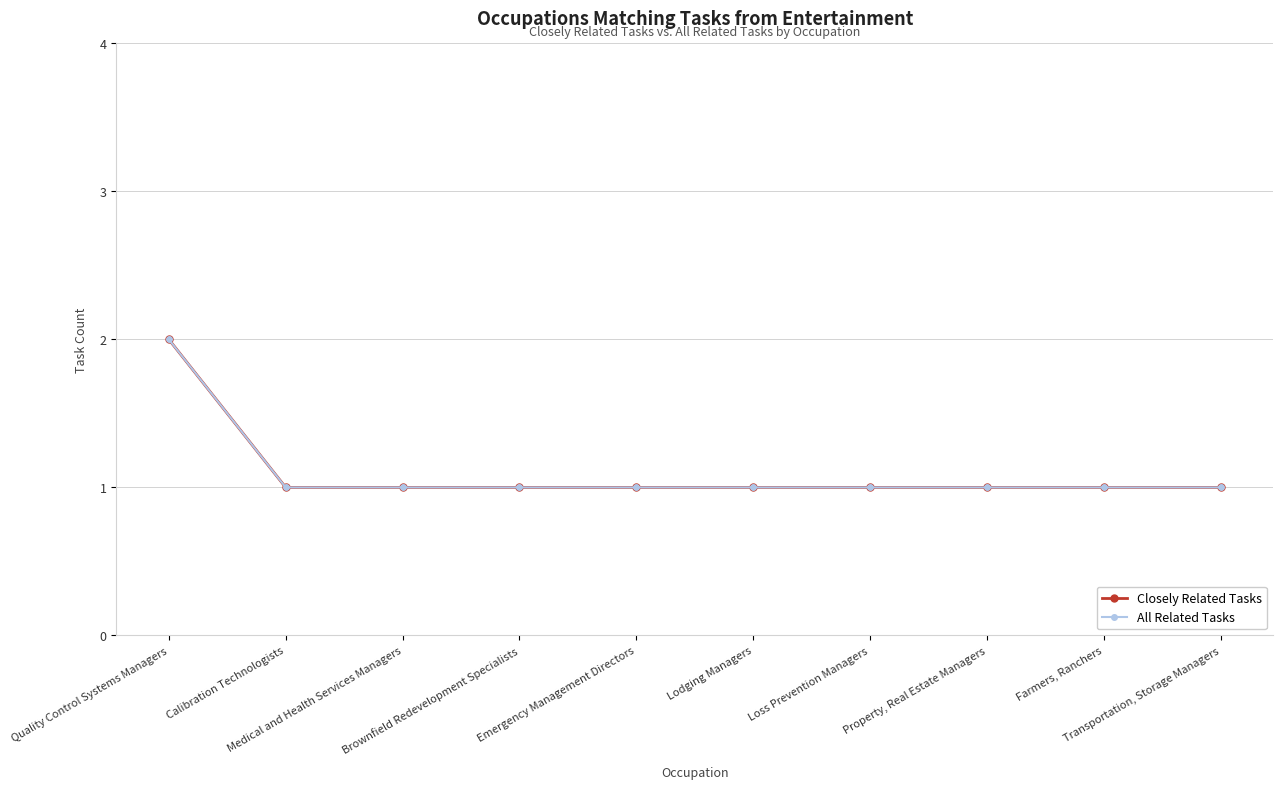

What is the average value of the All Related Tasks series?

1